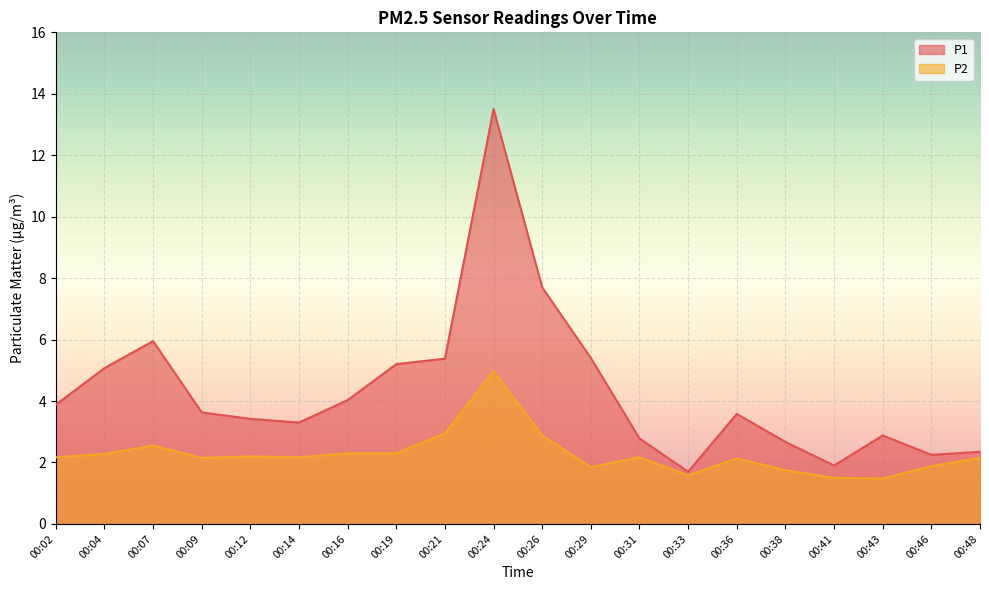

Is it true that P2 equals 3.2 at 00:36?

False